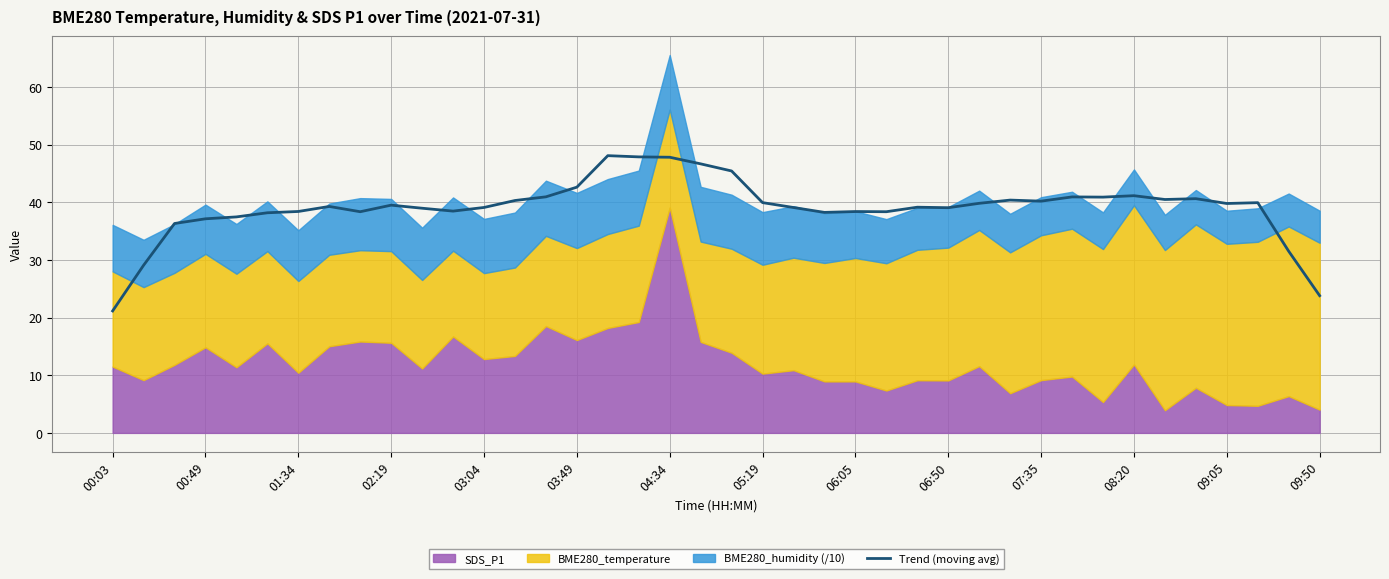

What is the highest value of the Trend (moving avg) series?

48.1